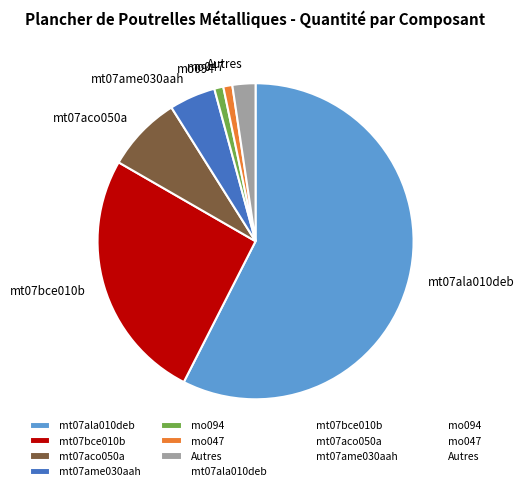

Does mt07bce010b represent more than half of the total?

No